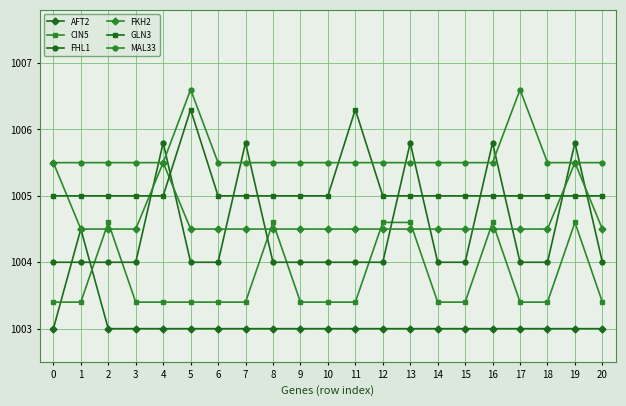

What is the difference between the second highest and second lowest values in the GLN3 series?

1.3